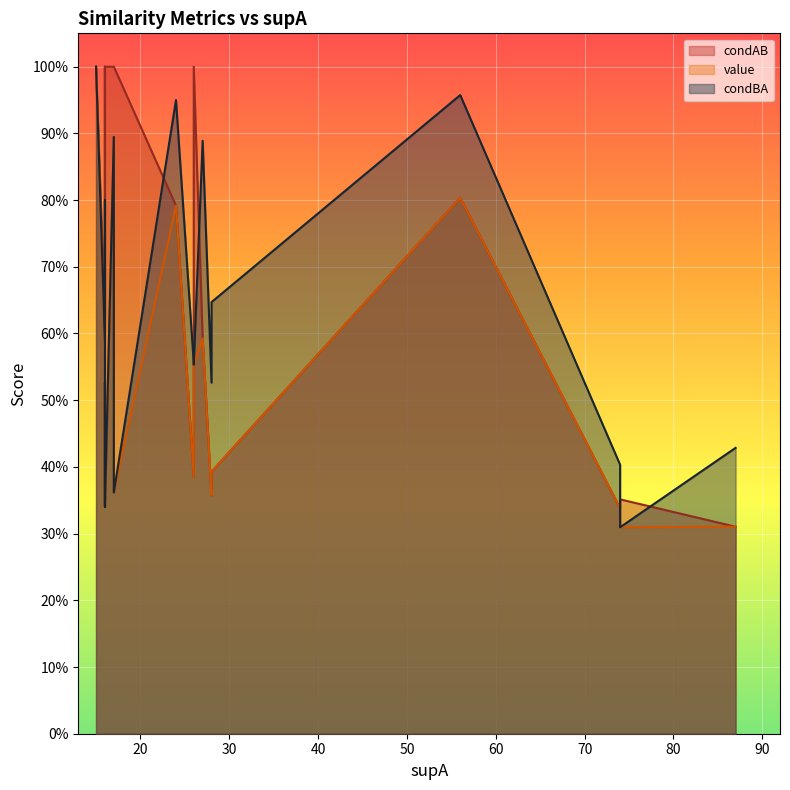

What are all the series names shown in the legend?

condAB, value, condBA